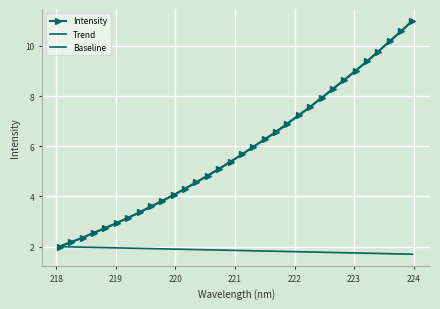

What are all the series names shown in the legend?

Intensity, Trend, Baseline